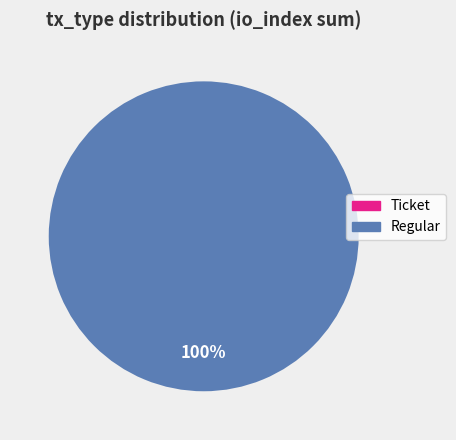

How many segments does this pie chart have?

2